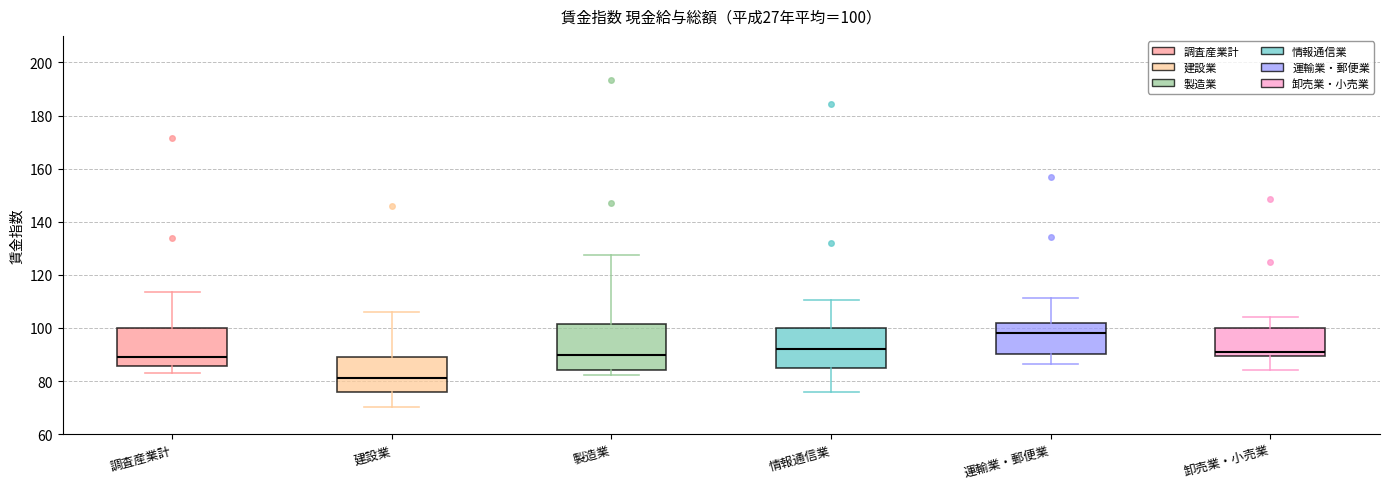

Comparing the boxes themselves (not the whiskers), which one is the tallest?

製造業